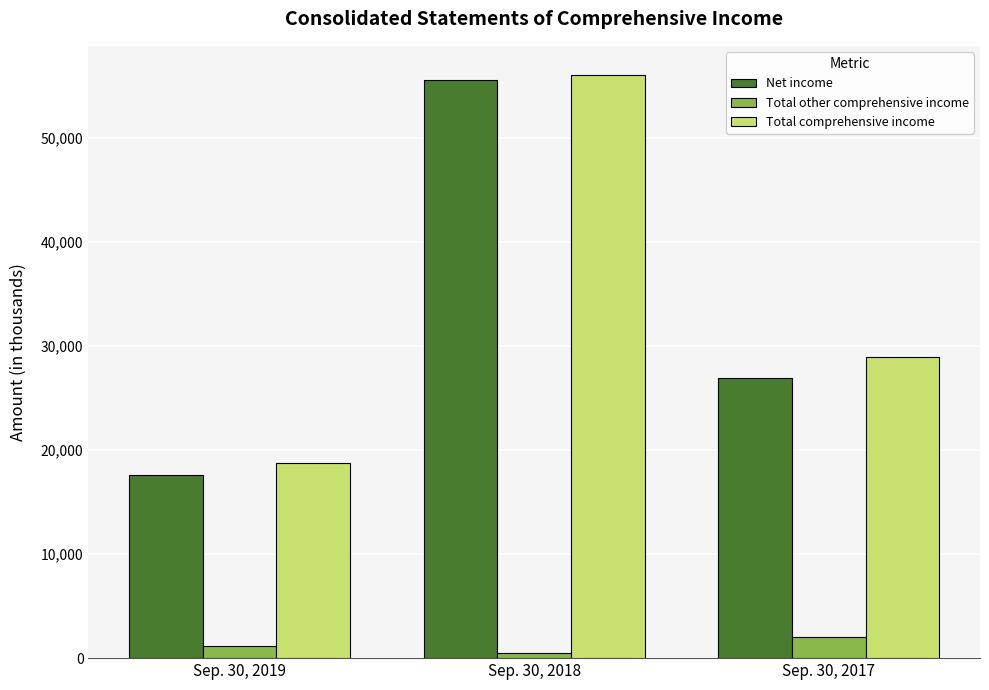

True or false: Net income has a value of 55505 at Sep. 30, 2018.

True